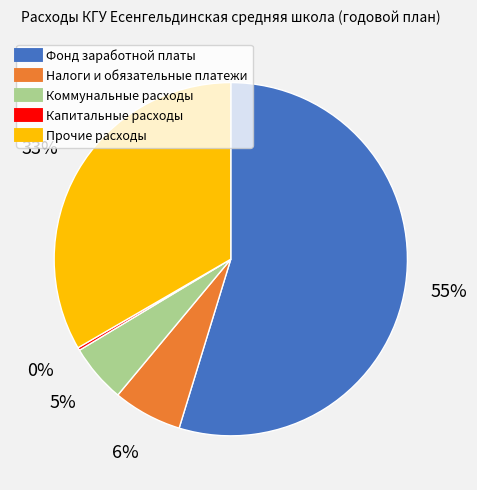

To the nearest percent, what is the average slice percentage?

20%